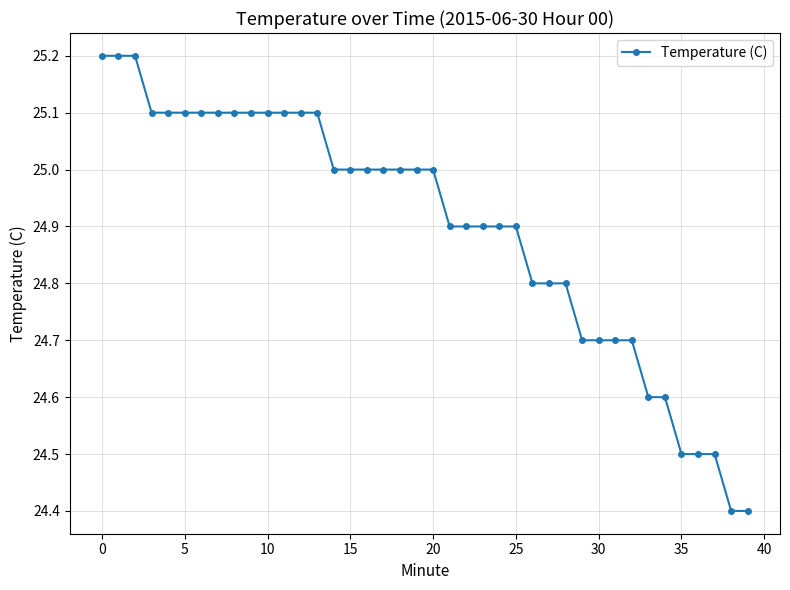

What is the sum of all values?

995.9